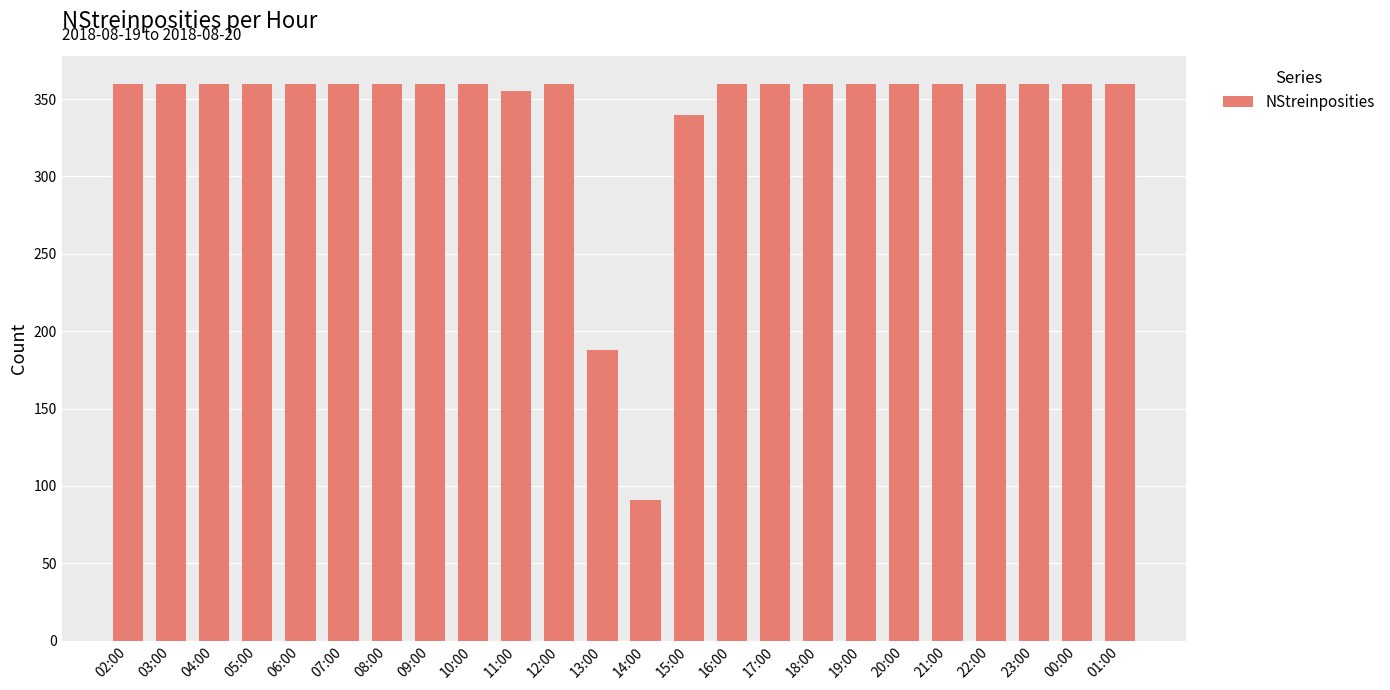

Which category has the lowest value across all series?

14:00